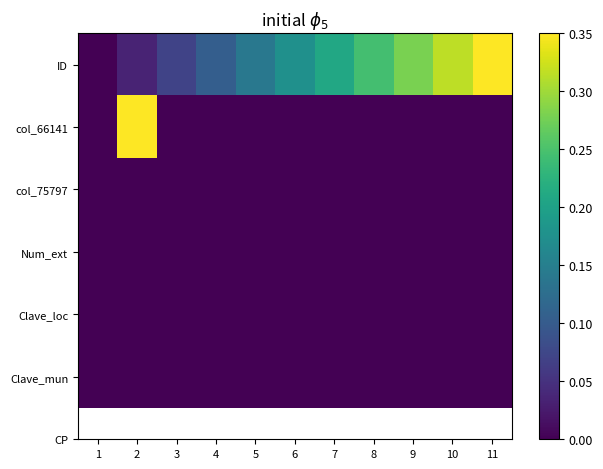

Reading left to right, extract all data points from this chart.

ID: 1=0.0	2=0.0	3=0.1	4=0.1	5=0.1	6=0.2	7=0.2	8=0.2	9=0.3	10=0.3	11=0.3
col_66141: 1=0.0	2=0.3	3=0.0	4=0.0	5=0.0	6=0.0	7=0.0	8=0.0	9=0.0	10=0.0	11=0.0
col_75797: 1=0.0	2=0.0	3=0.0	4=0.0	5=0.0	6=0.0	7=0.0	8=0.0	9=0.0	10=0.0	11=0.0
Num_ext: 1=0.0	2=0.0	3=0.0	4=0.0	5=0.0	6=0.0	7=0.0	8=0.0	9=0.0	10=0.0	11=0.0
Clave_loc: 1=0.0	2=0.0	3=0.0	4=0.0	5=0.0	6=0.0	7=0.0	8=0.0	9=0.0	10=0.0	11=0.0
Clave_mun: 1=0.0	2=0.0	3=0.0	4=0.0	5=0.0	6=0.0	7=0.0	8=0.0	9=0.0	10=0.0	11=0.0